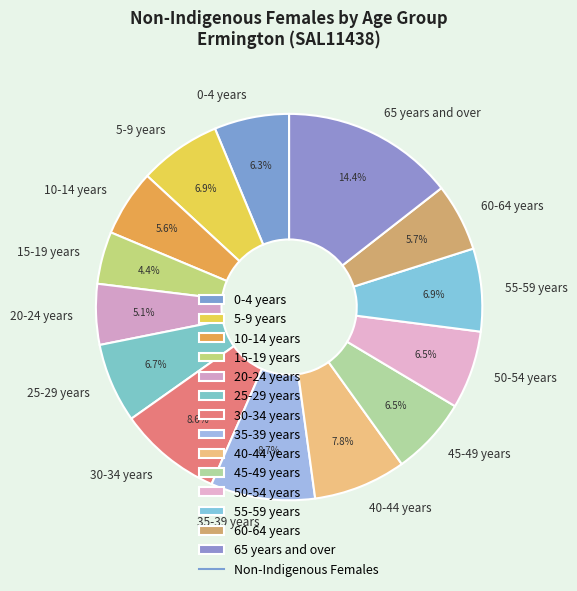

Does any single category account for the majority?

No